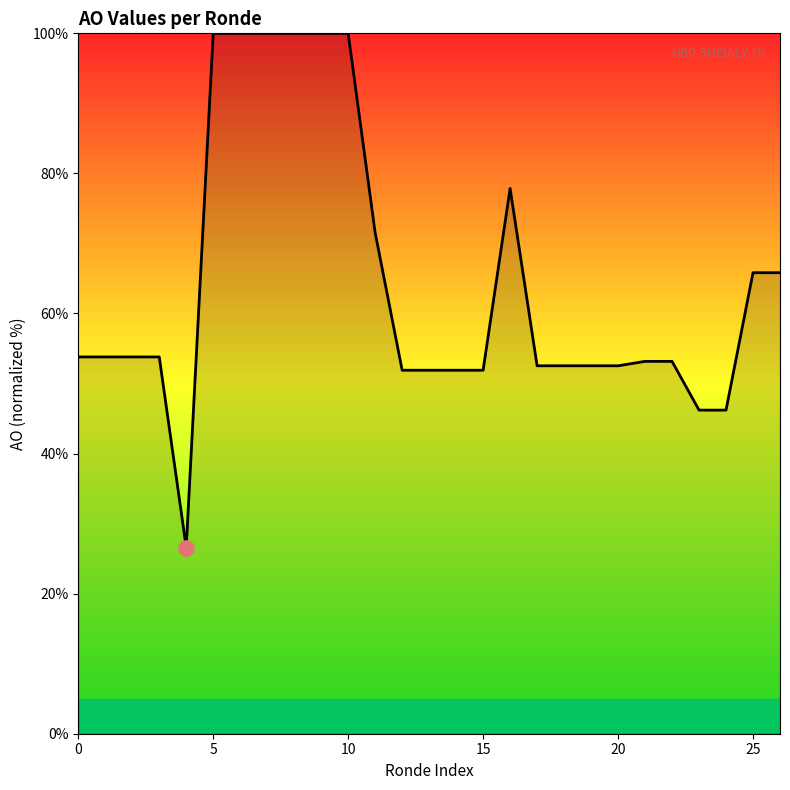

What is the maximum value shown in the chart?

100.0